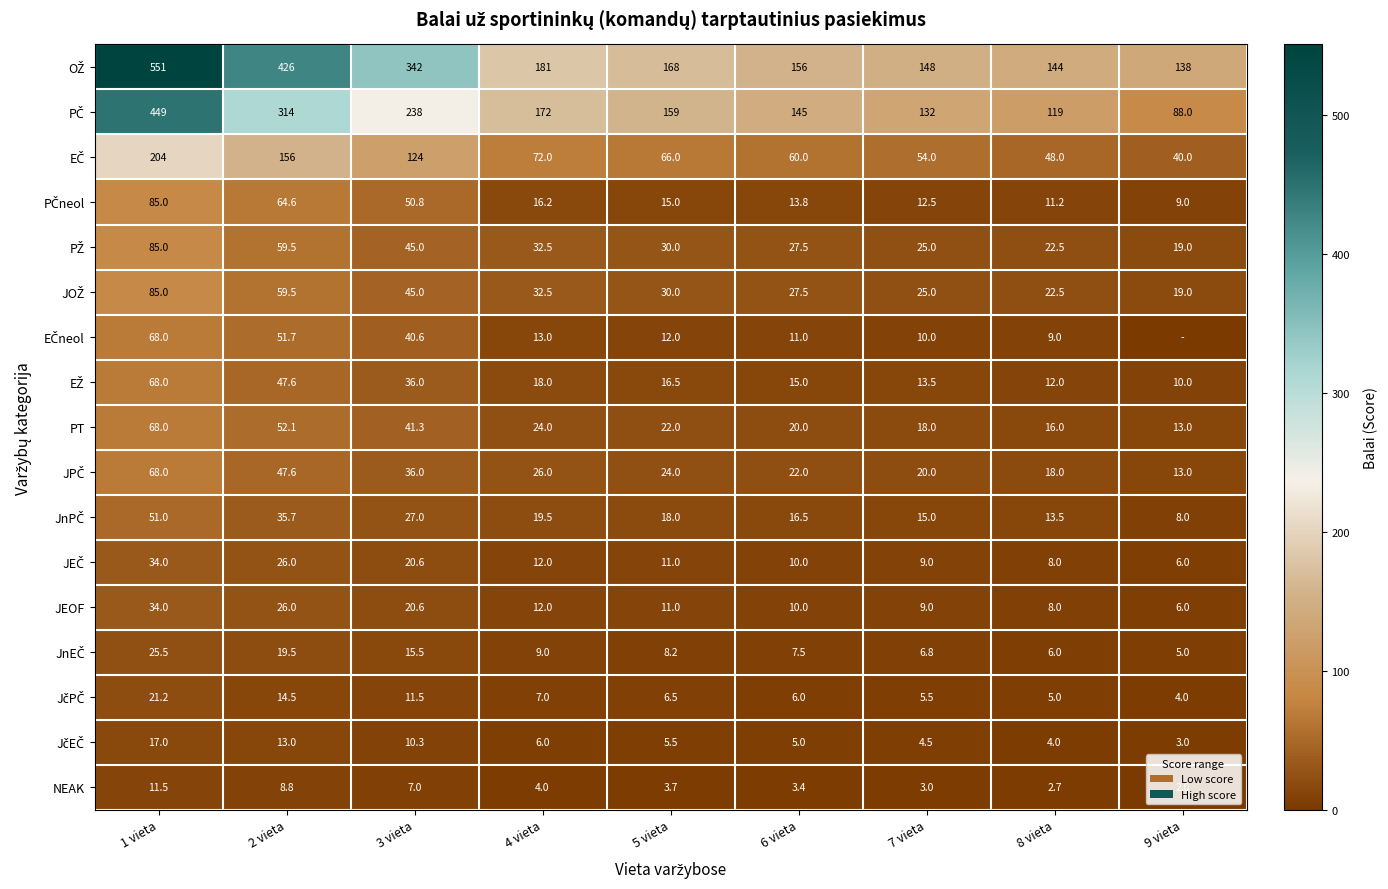

What is the total value across all series at 9 vieta?

382.7